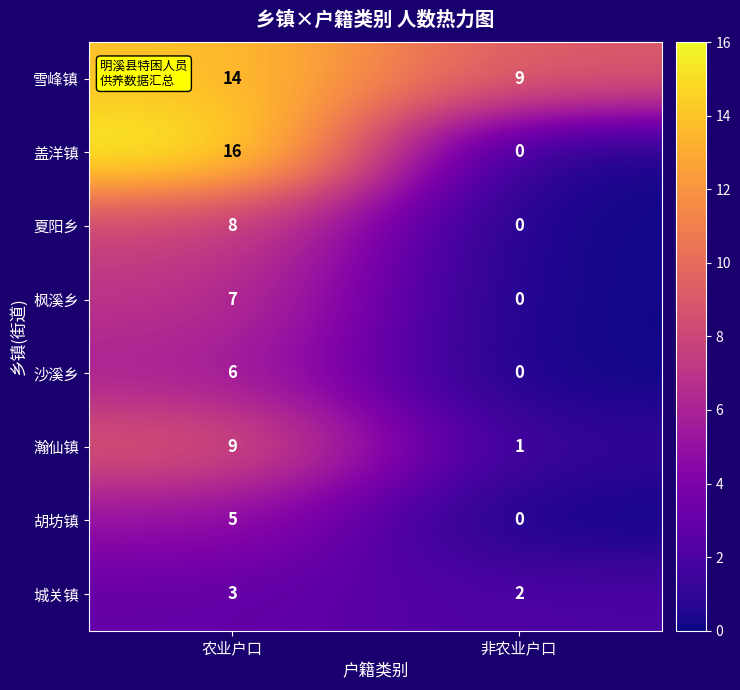

At how many categories does at least one series exceed 0?

2